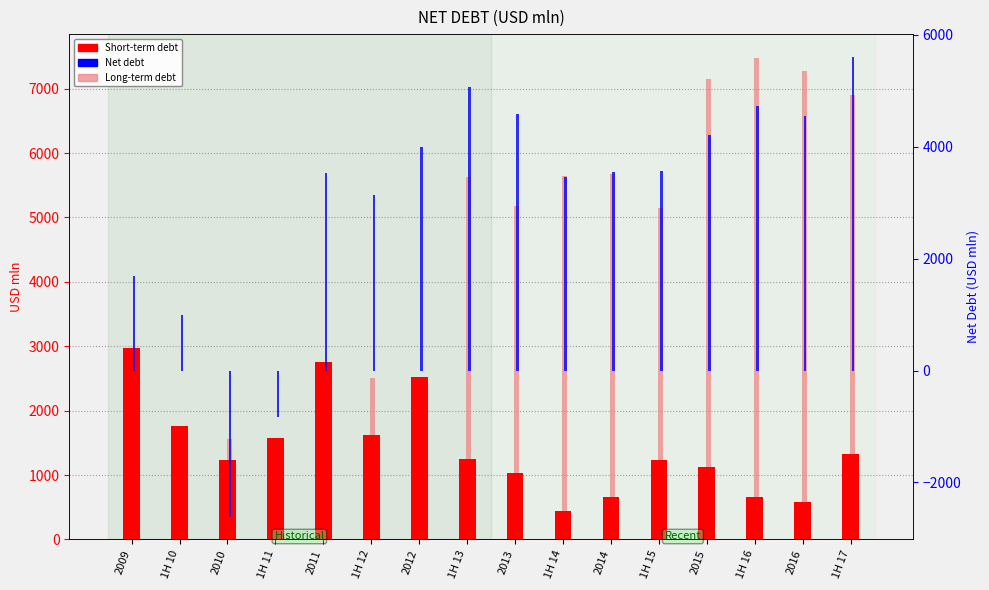

How many data points in Short-term debt are above 1250?

7